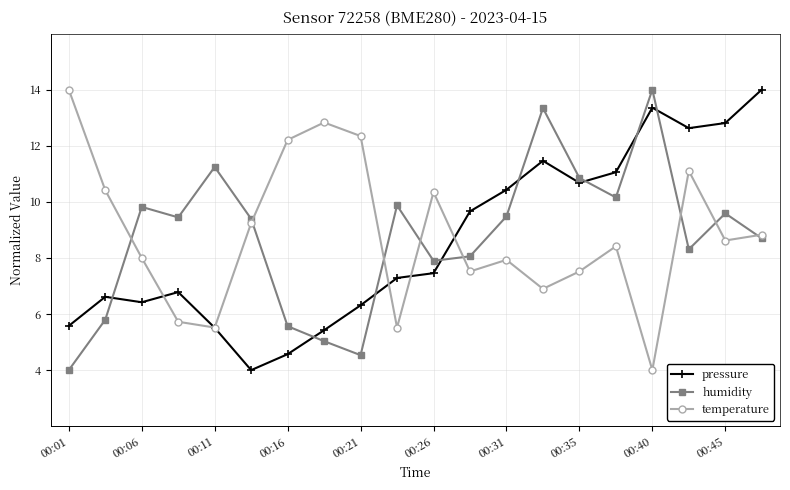

What is the minimum value shown in the chart?

4.0